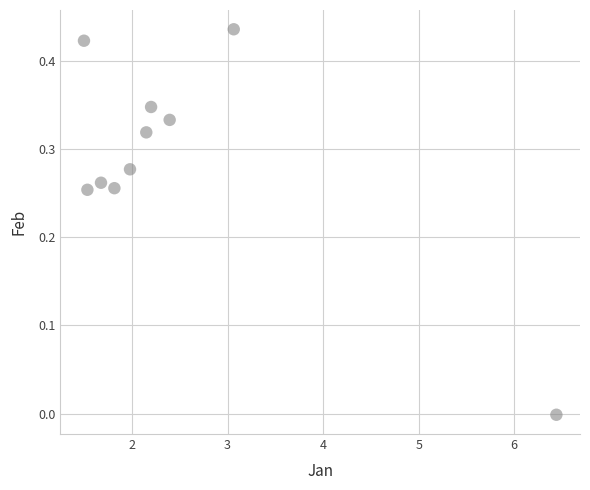

What is the average X value?

2.5